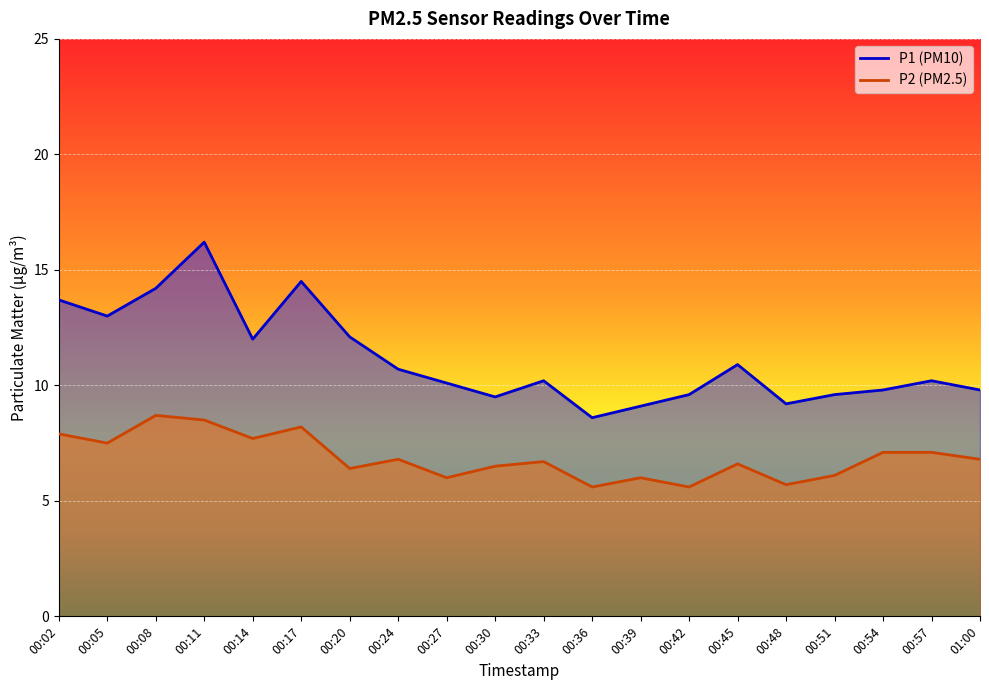

In P1, how many points are lower than both neighbors (excluding endpoints)?

5